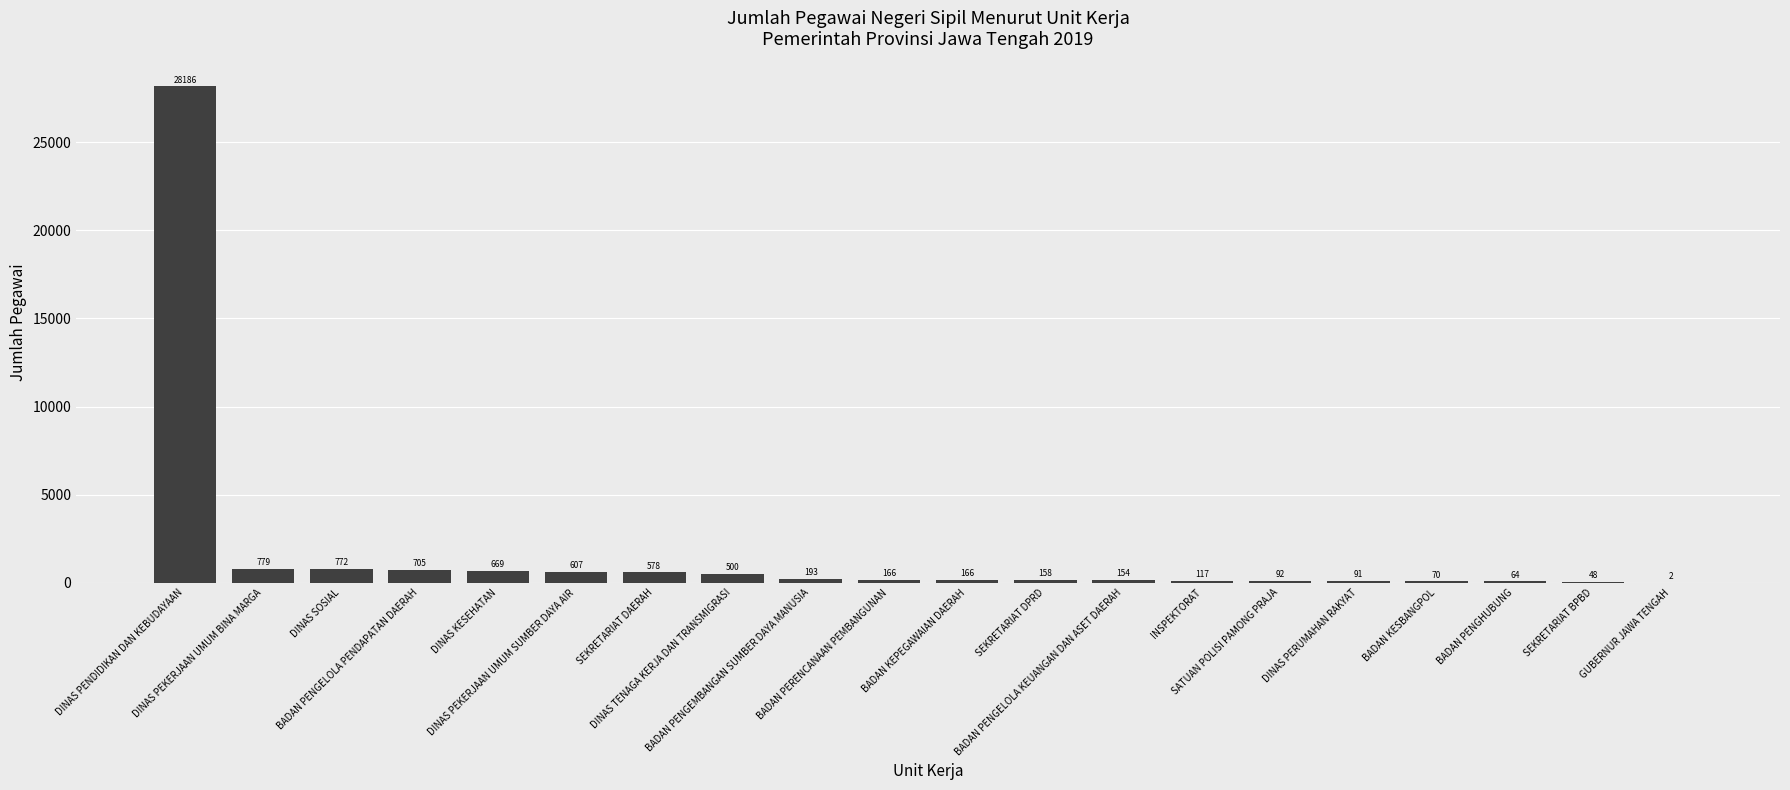

What is the sum of all values?

34117